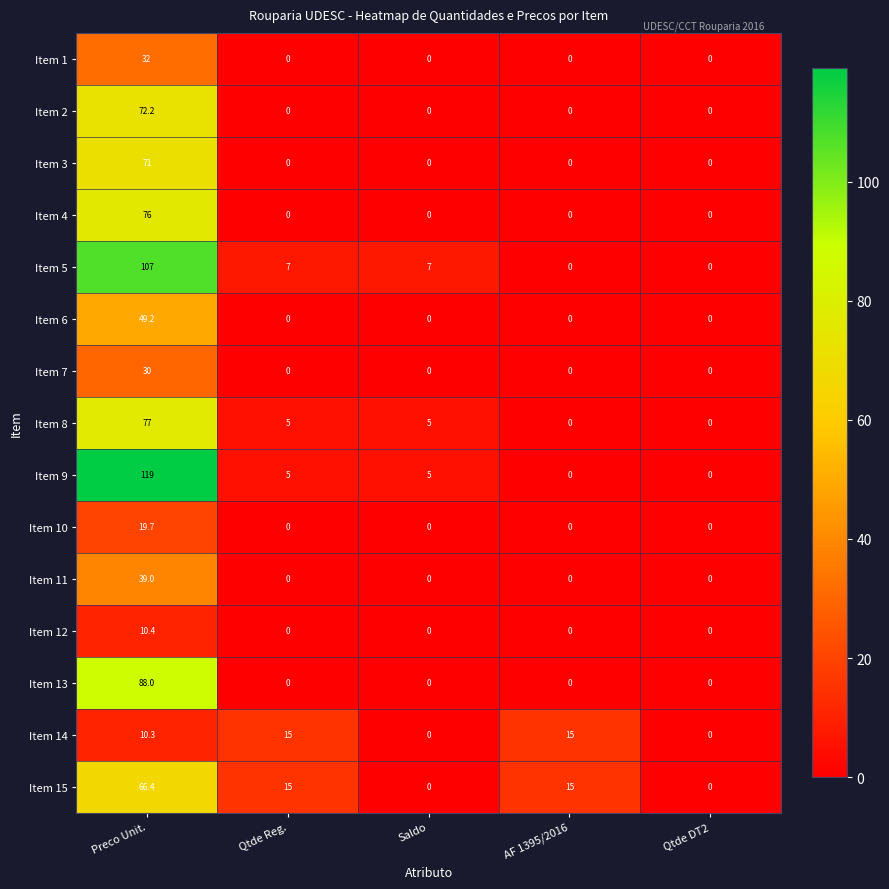

What is the highest value of the Item 15 series?

66.4